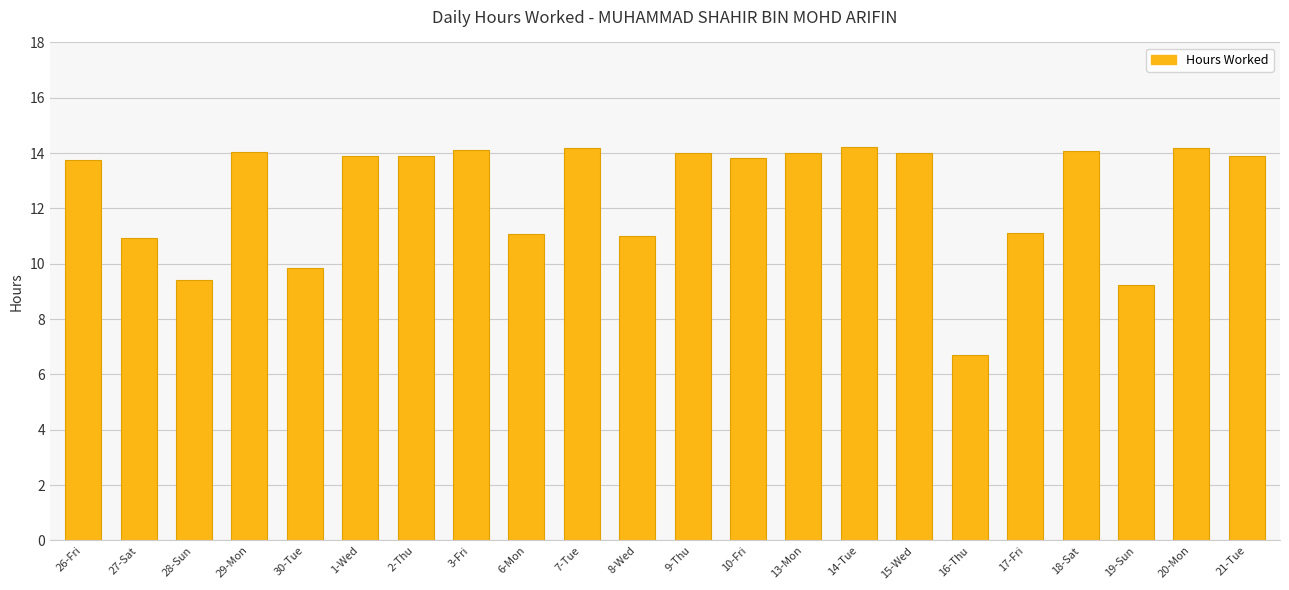

Which label corresponds to the smallest value in the chart?

16-Thu